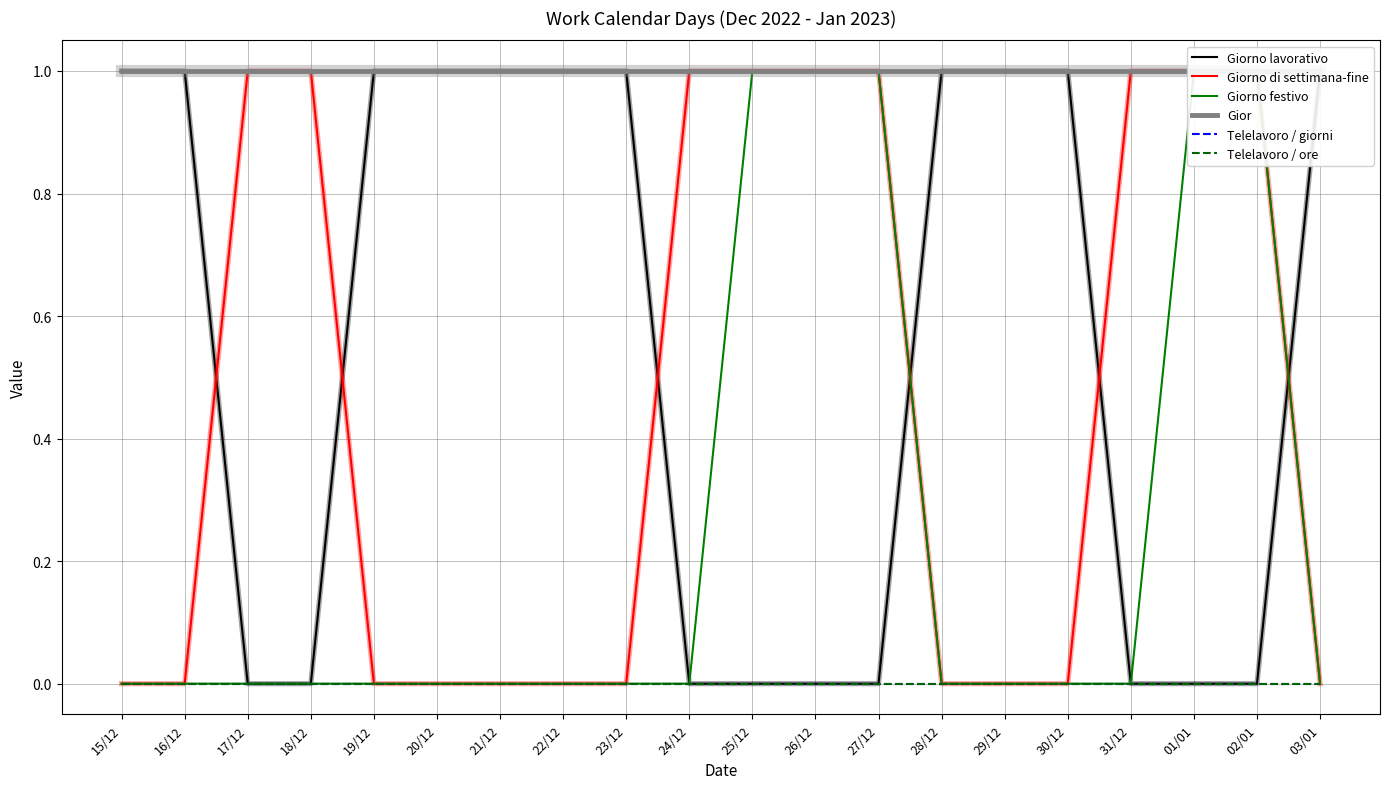

True or false: Giorno di settimana-fine and Giorno festivo cross at least once.

False